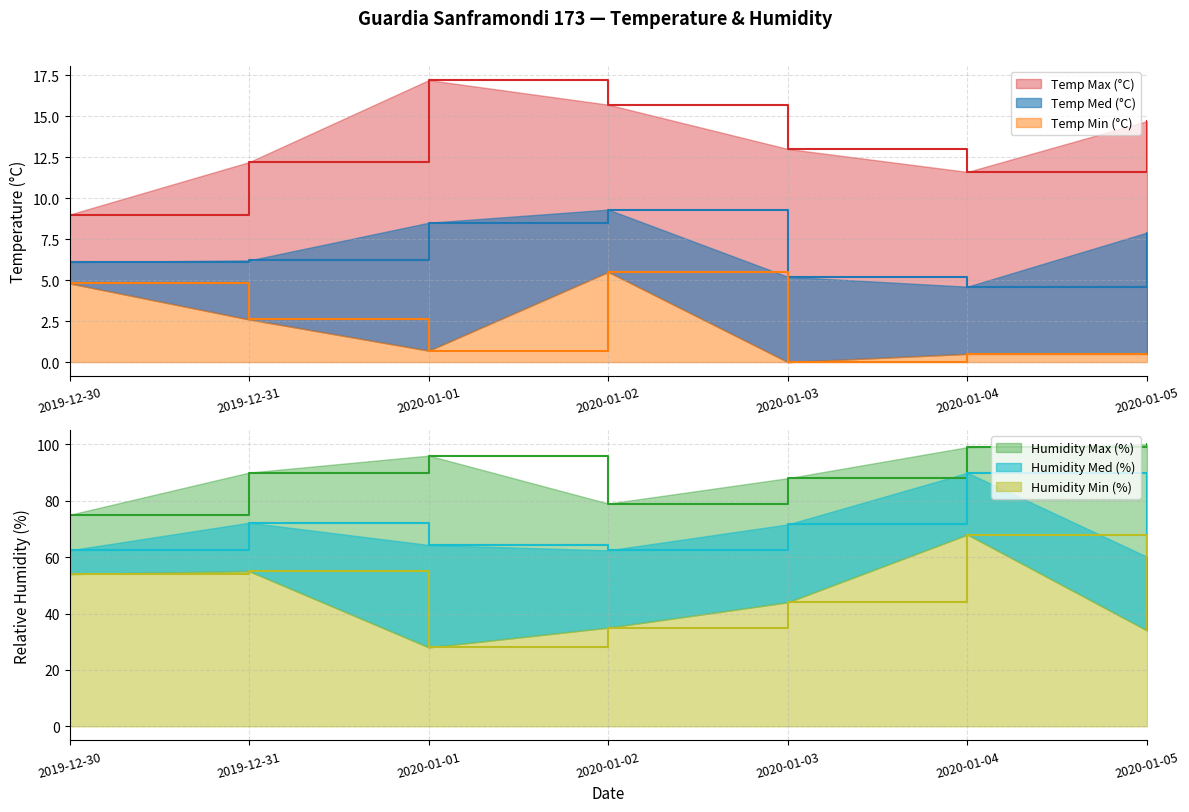

Reading left to right, what are all the values shown in this chart?

Temp Max (°C): 9.0	12.2	17.2	15.7	13.0	11.6	14.7
Temp Med (°C): 6.1	6.2	8.5	9.3	5.2	4.6	7.9
Temp Min (°C): 4.8	2.6	0.7	5.5	0.0	0.5	0.5
Humidity Max (%): 75.0	90.0	96.0	79.0	88.0	99.0	100.0
Humidity Med (%): 62.4	72.2	64.3	62.4	71.6	89.9	60.1
Humidity Min (%): 54.0	55.0	28.0	35.0	44.0	68.0	34.0